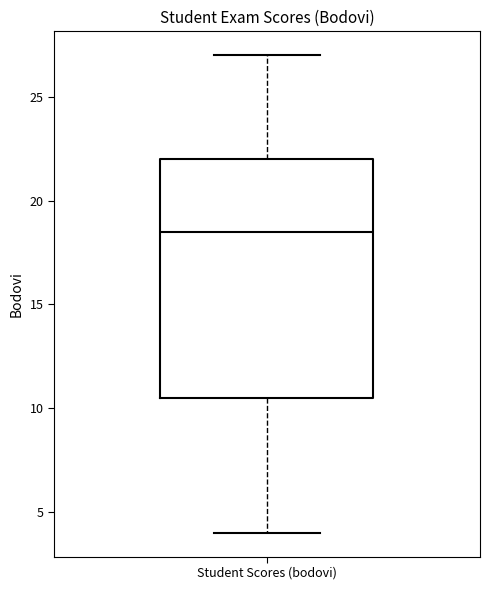

Transcribe this box plot: give where the median line is, the range the box spans, and where the two whiskers end, as read against the y-axis. The values are not printed on the chart, so give them approximately, as read against the axis.

median 18.5, box 10.5 to 22.0, whiskers 4.0 to 27.0